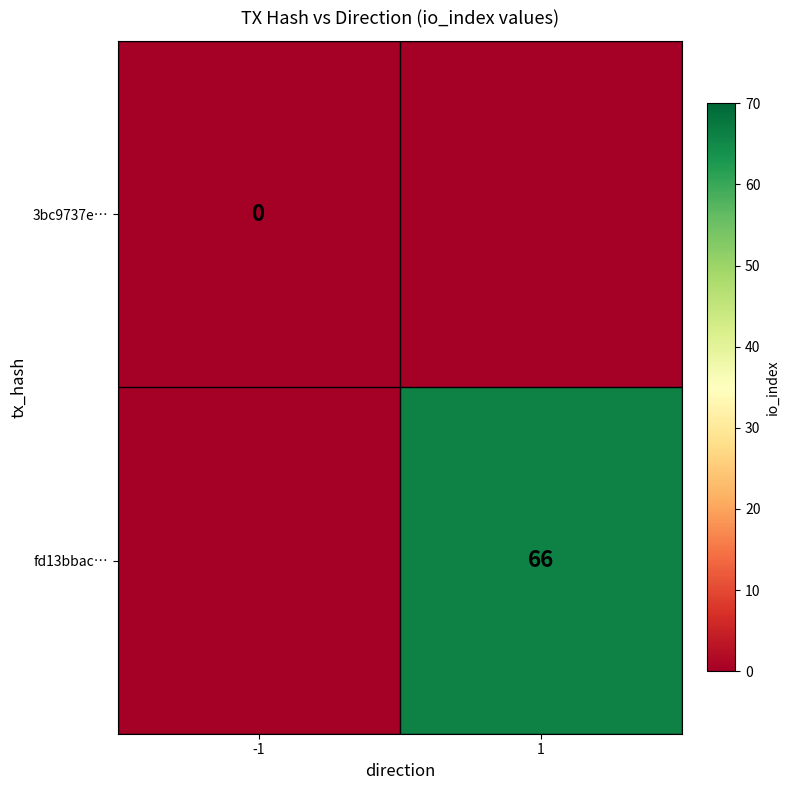

The fd13bbac… series shows 118 at 1. True or false?

False